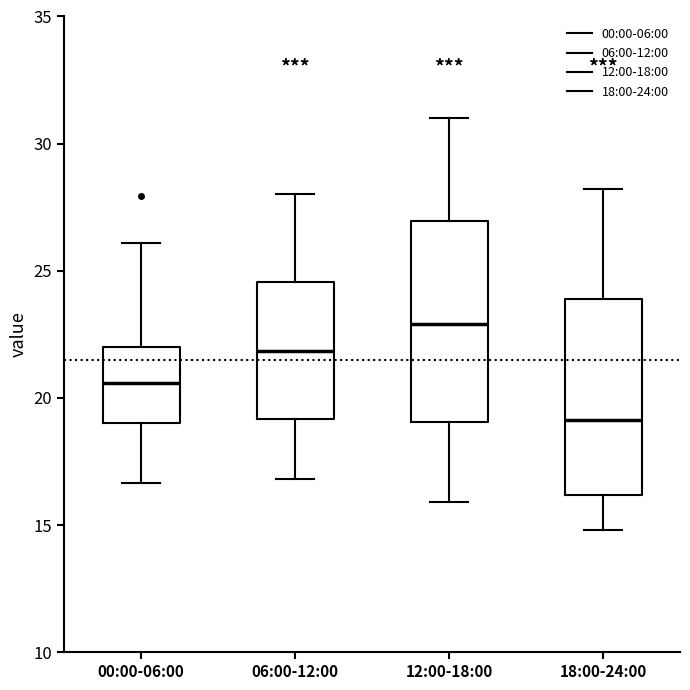

Where is the upper edge of the box for 12:00-18:00 on the y-axis? The values are not printed on the chart, so give them approximately, as read against the axis.

27.0